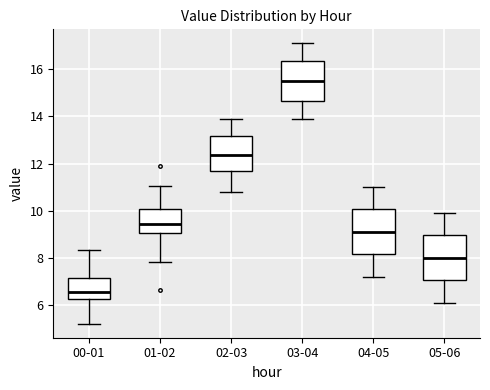

Where is the upper edge of the box for 01-02 on the y-axis? The values are not printed on the chart, so give them approximately, as read against the axis.

10.0